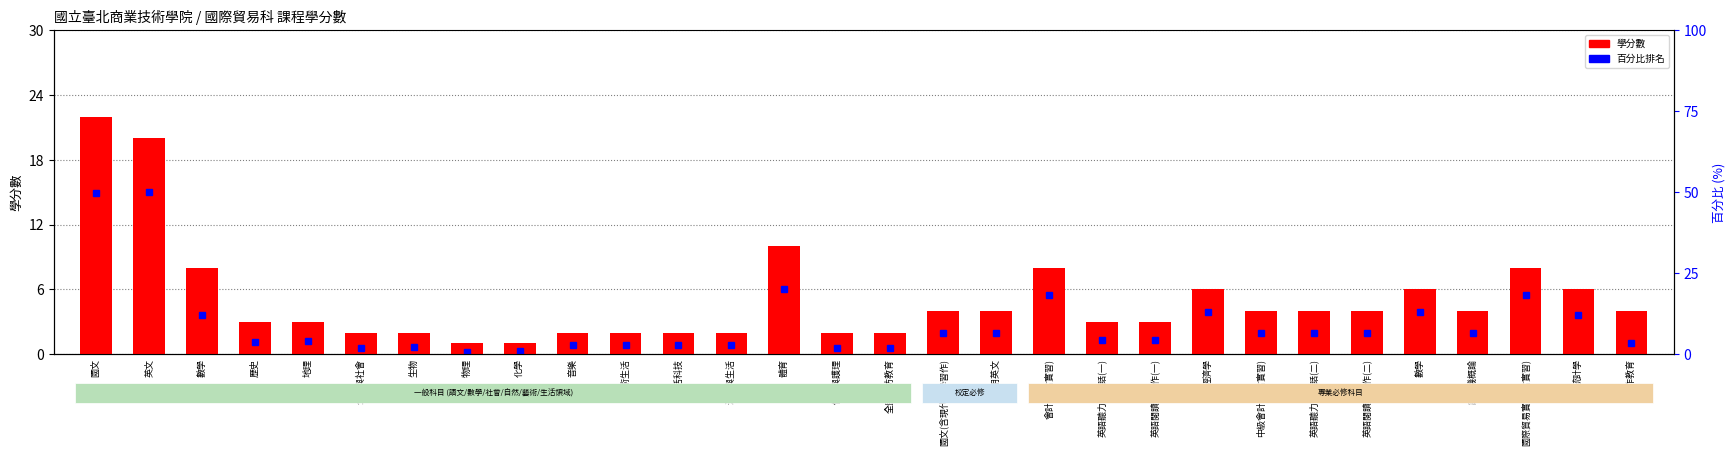

True or false: the data shows 3 at 地理.

True